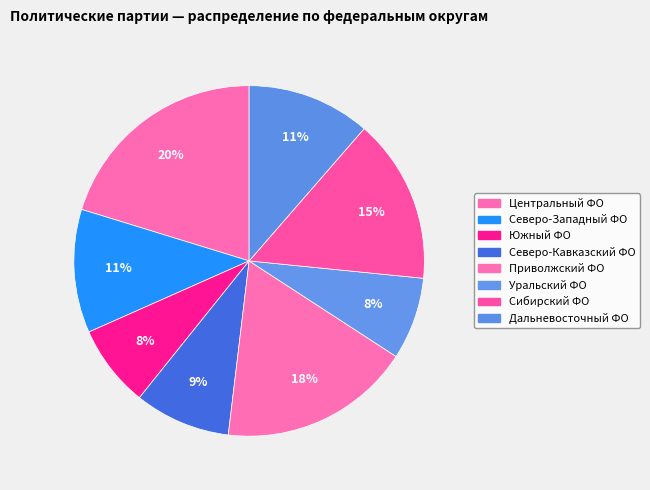

To the nearest percent, what is the average slice percentage?

12%